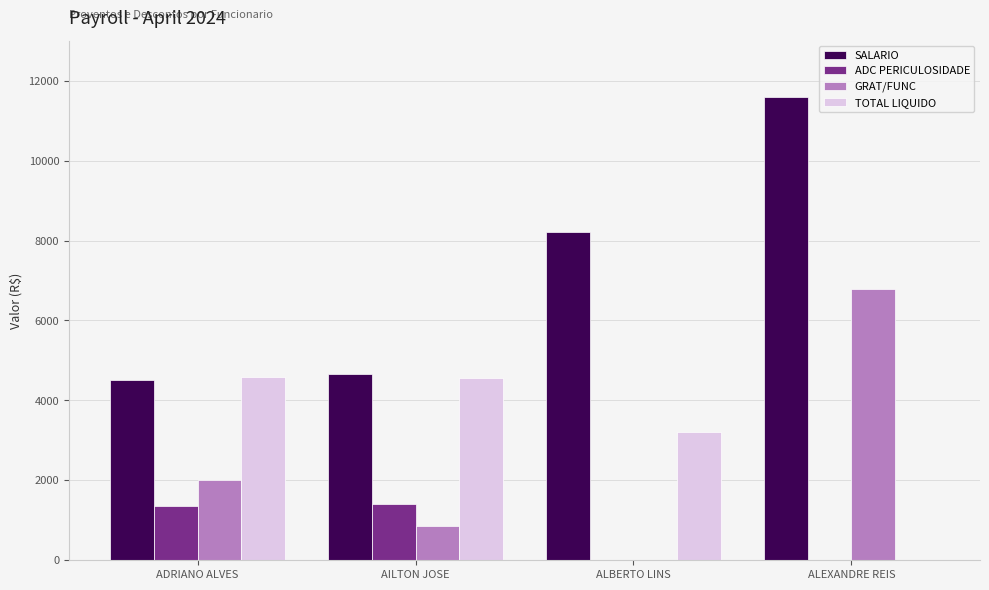

What is the total value across all series at ADRIANO ALVES?

12455.9